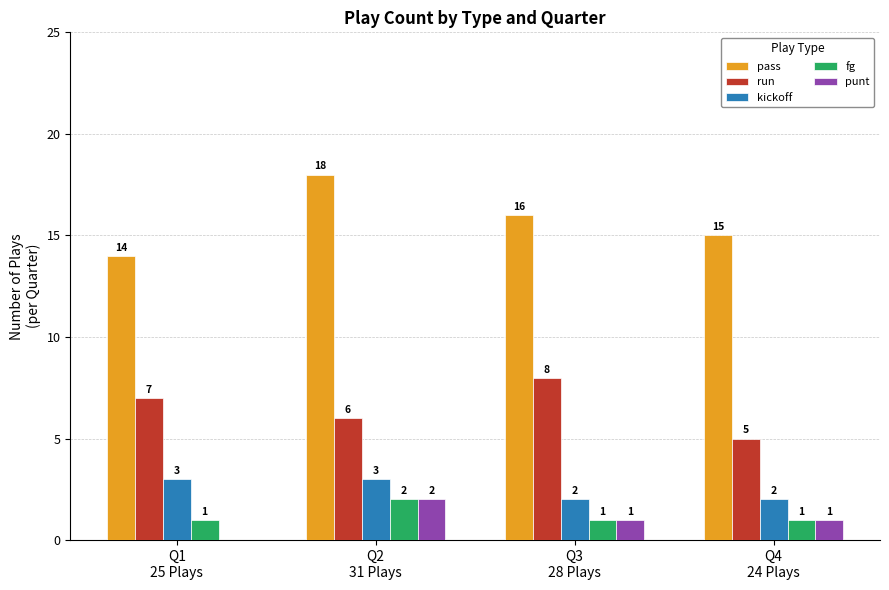

Which series has the largest total across all categories?

pass